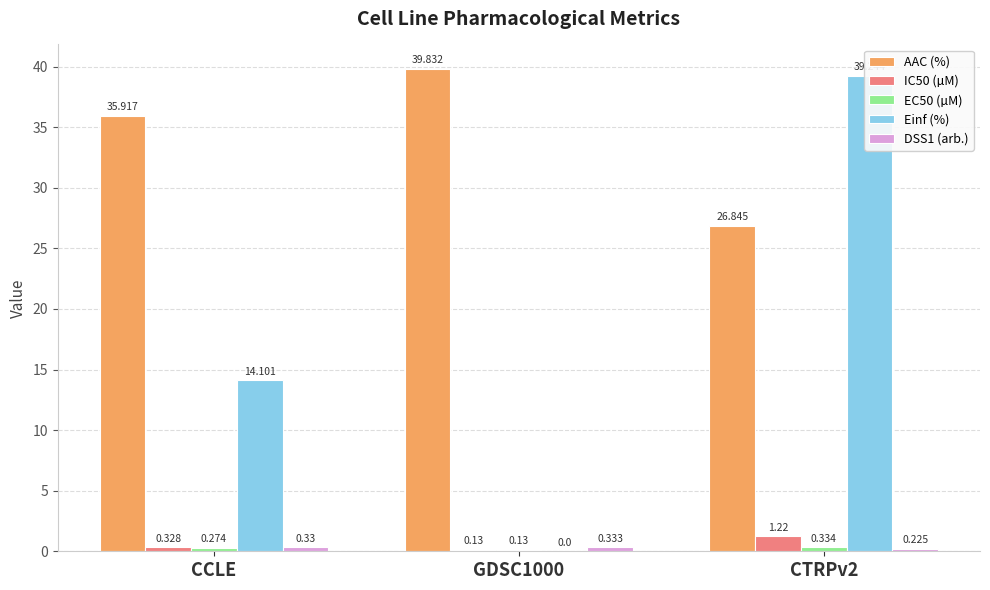

What is the difference between the maximum and minimum values in the IC50 (µM) series?

1.1